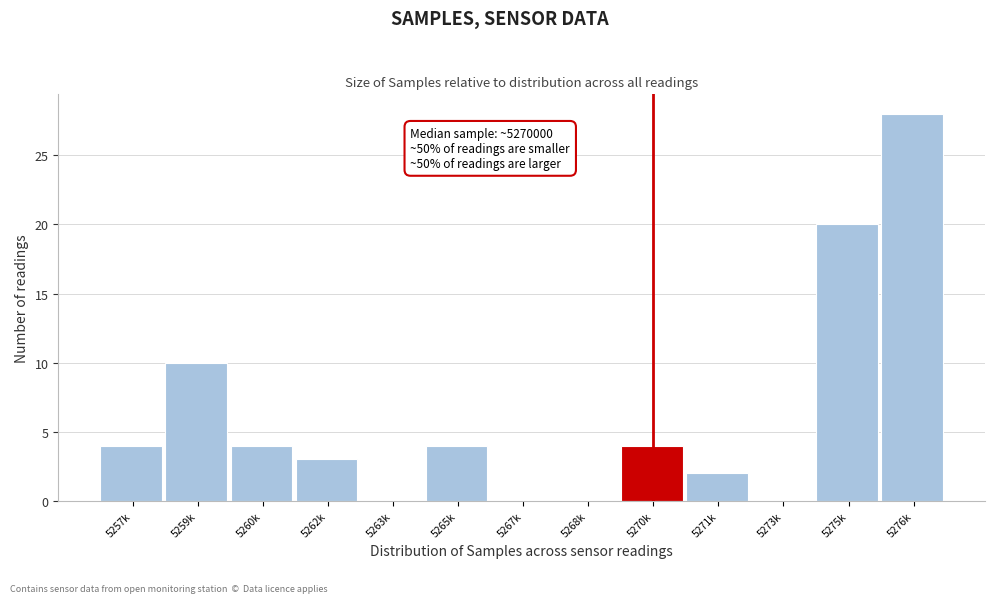

Reading left to right, list all the values displayed in this chart.

5257k=4	5259k=10	5260k=4	5262k=3	5263k=0	5265k=4	5267k=0	5268k=0	5270k=4	5271k=2	5273k=0	5275k=20	5276k=28